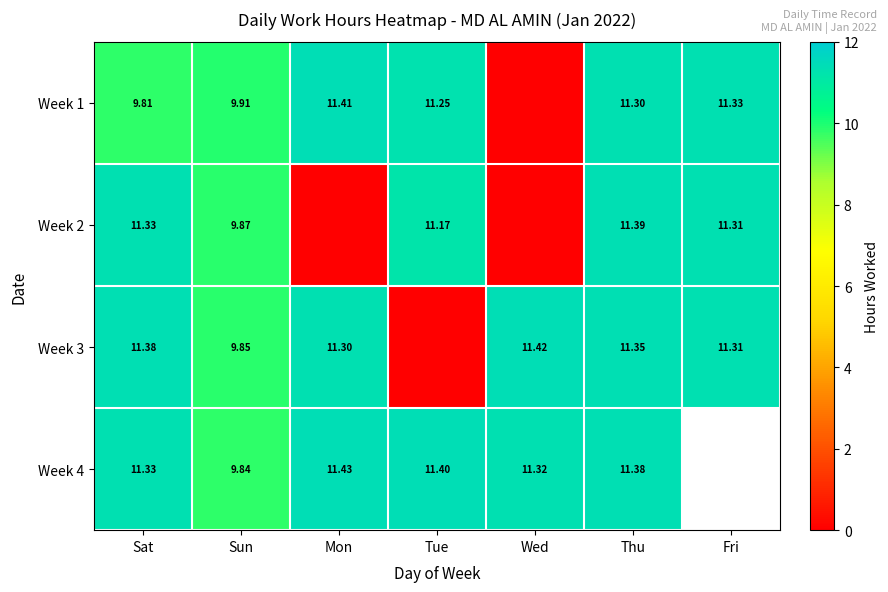

Is the value of Week 3 at Sun greater than the value of Week 4 at Mon?

No